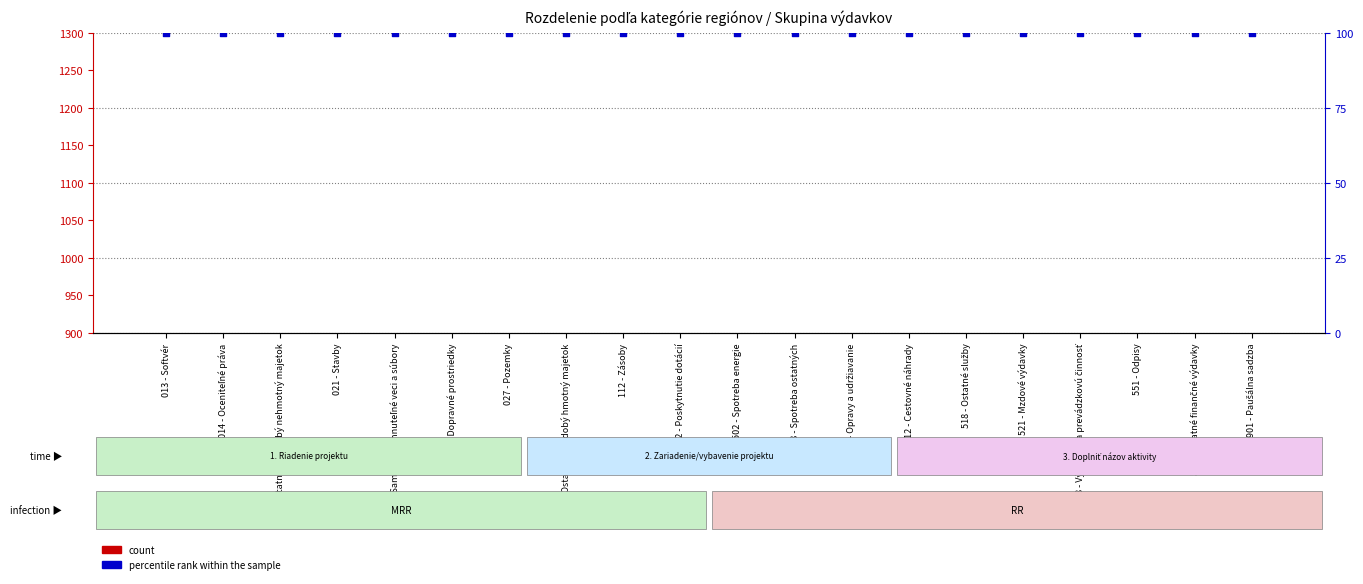

Is the value of percentile rank within the sample at 019 - Ostatný dlhodobý nehmotný majetok greater than the value of count at 021 - Stavby?

Yes